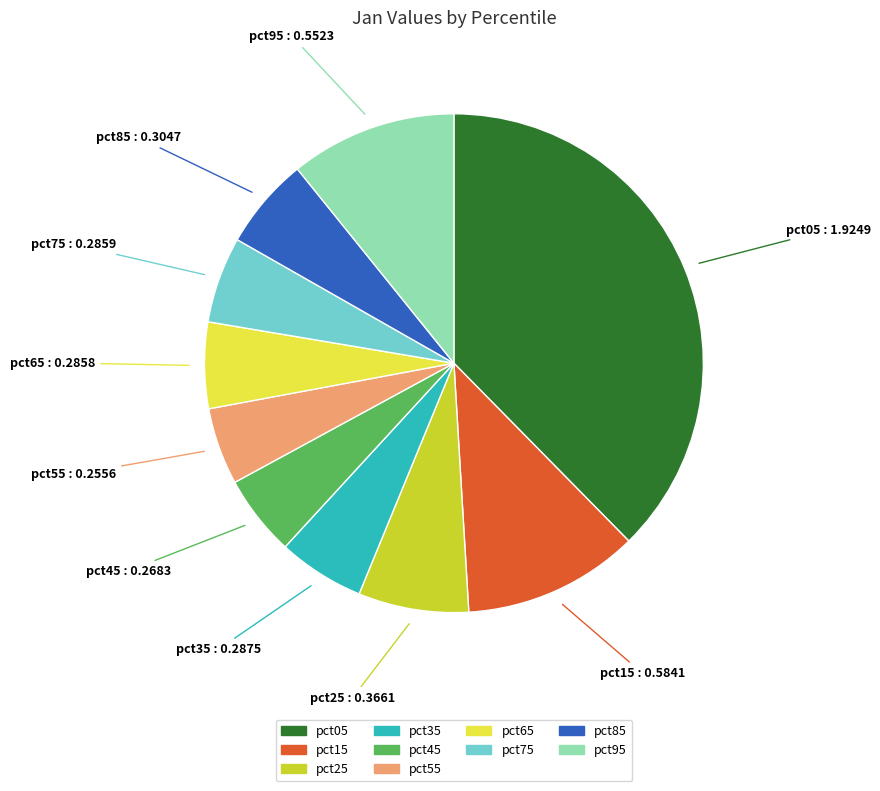

The pct65 slice represents 6% of the pie. True or false?

True